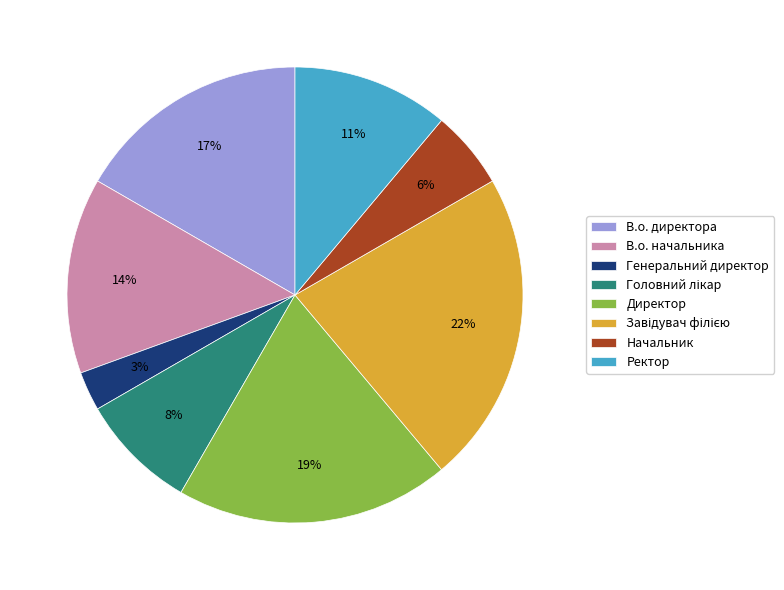

Is the sum of Директор and Генеральний директор greater than half?

No